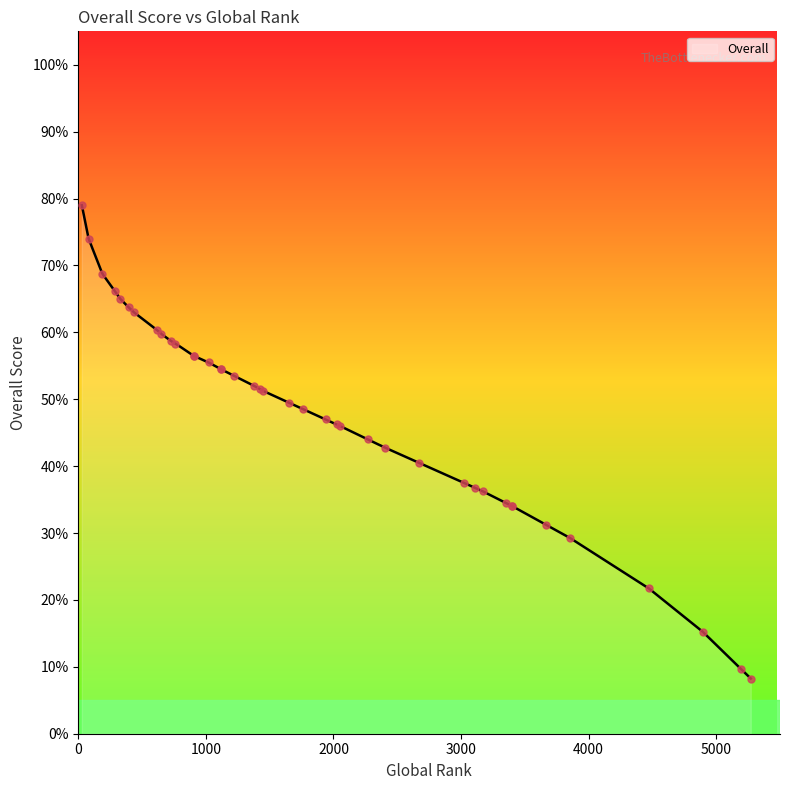

What is the ratio of the value at 284 to the value at 652?

1.1